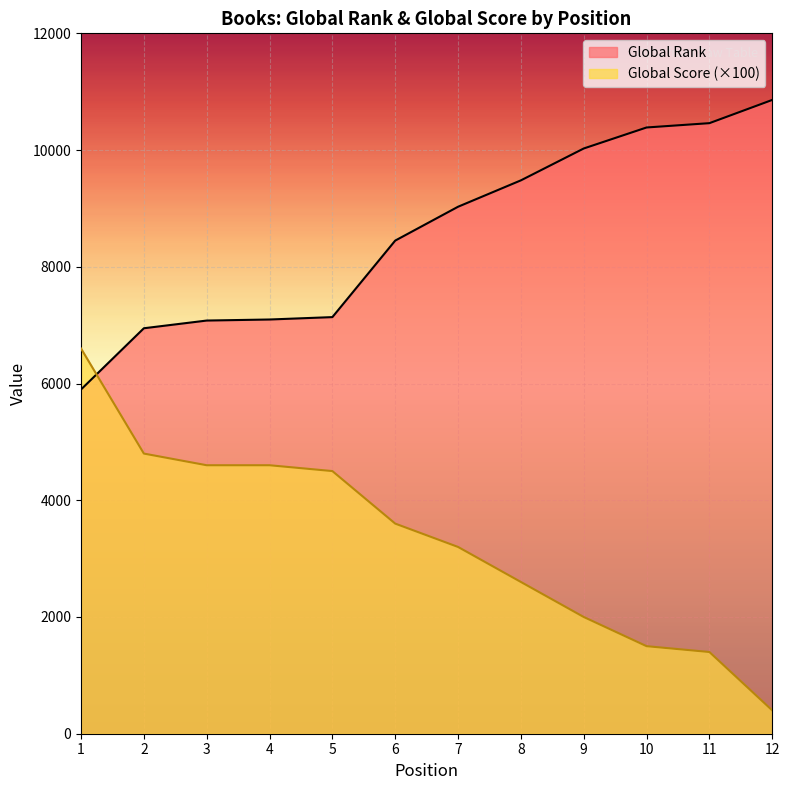

True or false: Global Score and Global Rank cross at least once.

True